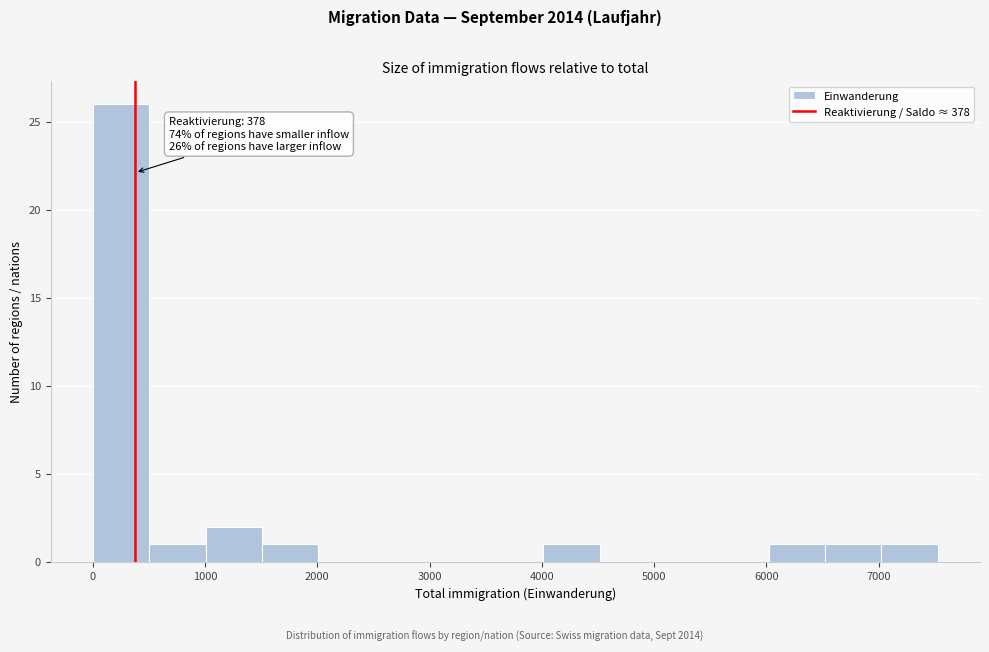

Which range on the x-axis has the tallest bar?

0 to 500